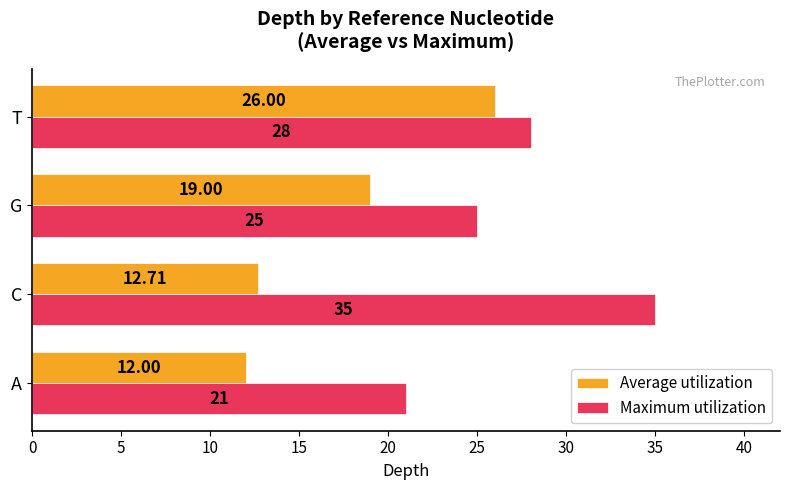

List the series in order of their overall mean, highest first.

Maximum utilization, Average utilization